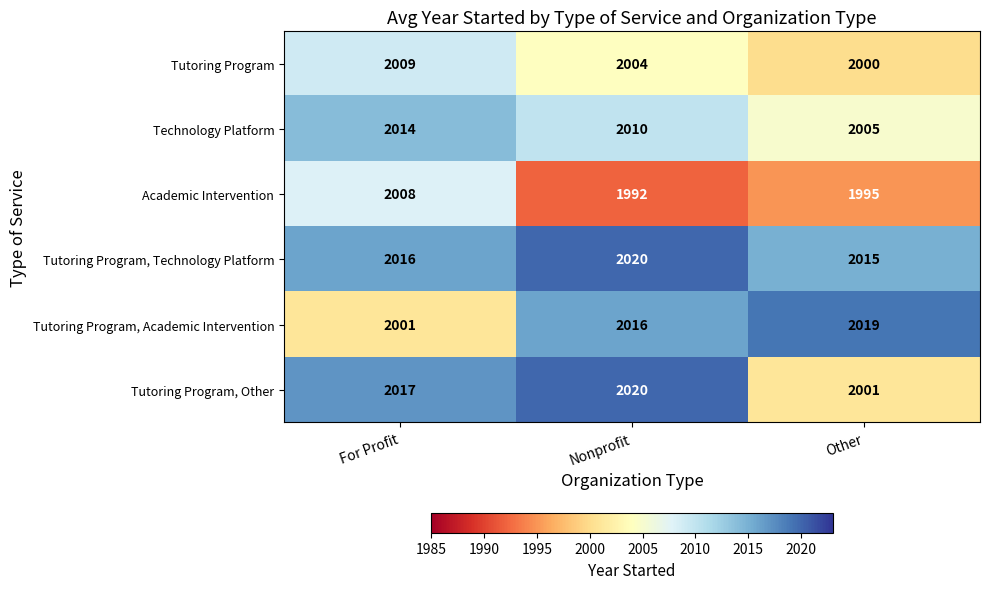

Rank the series at Other from highest to lowest value.

Tutoring Program, Academic Intervention, Tutoring Program, Technology Platform, Technology Platform, Tutoring Program, Other, Tutoring Program, Academic Intervention